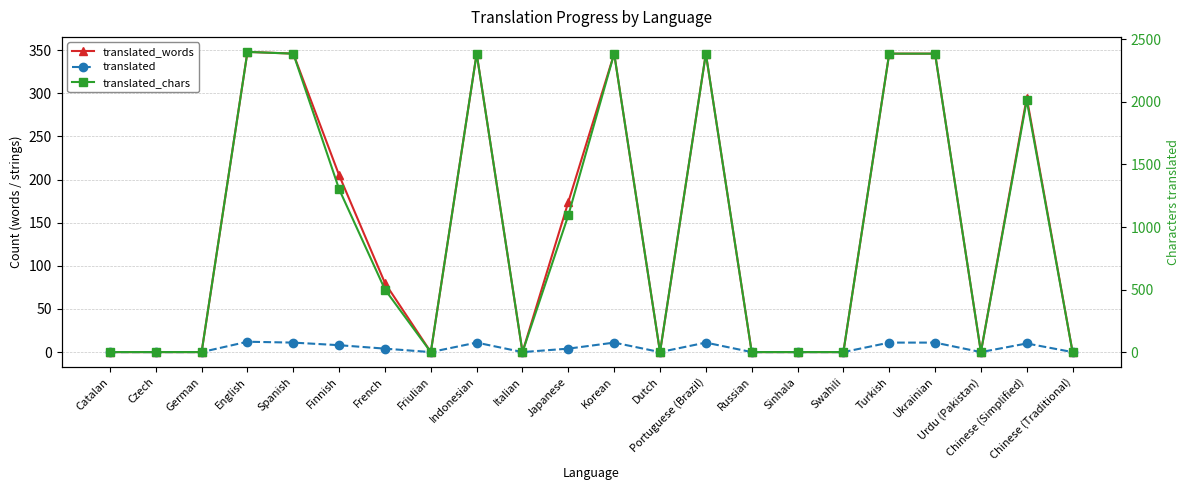

True or false: translated_words and translated_chars intersect in this chart.

False